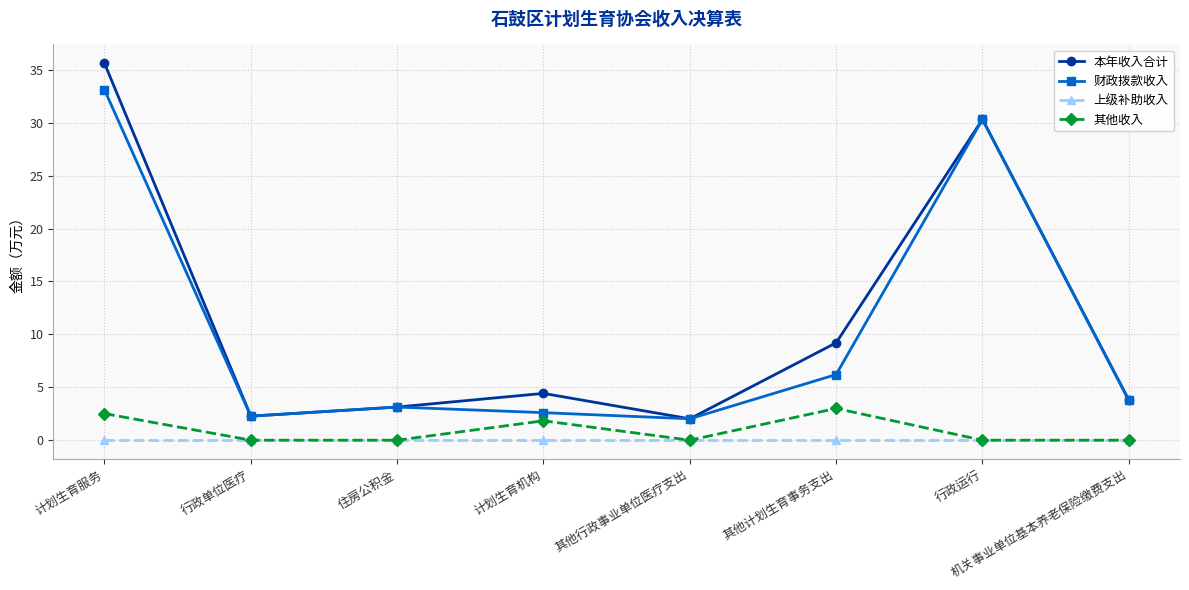

True or false: 上级补助收入 and 本年收入合计 intersect in this chart.

False